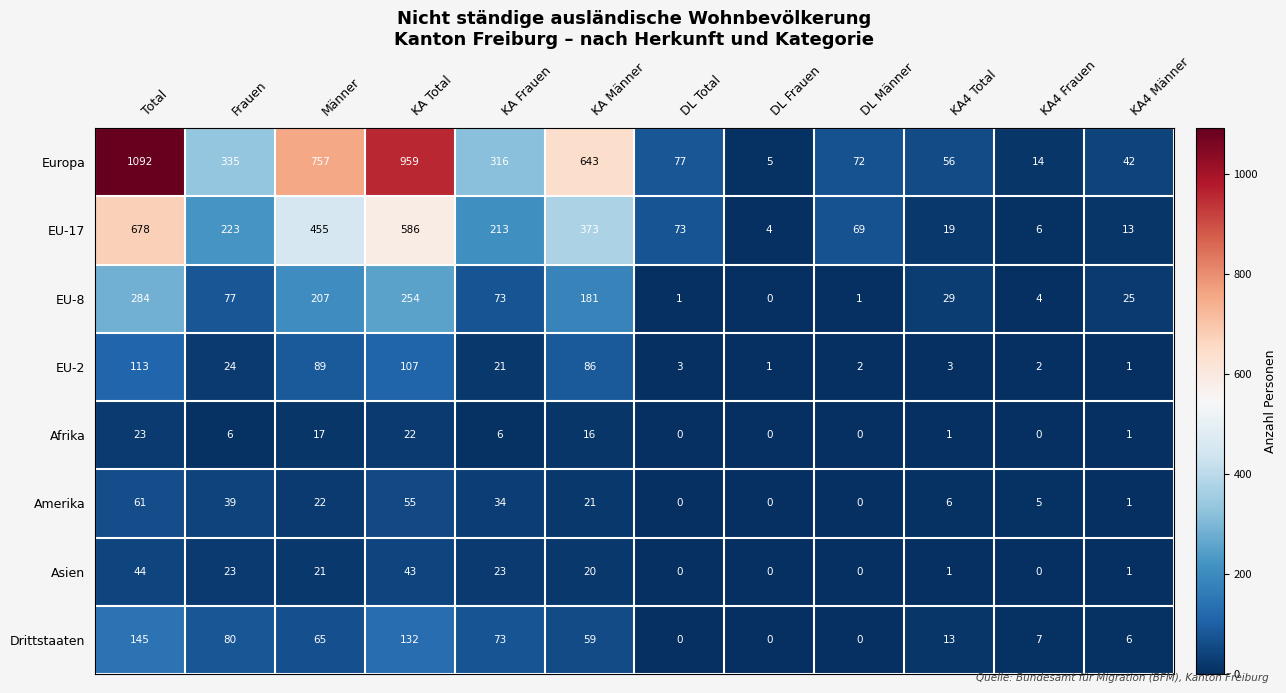

How many values in the Amerika series are below 21?

6